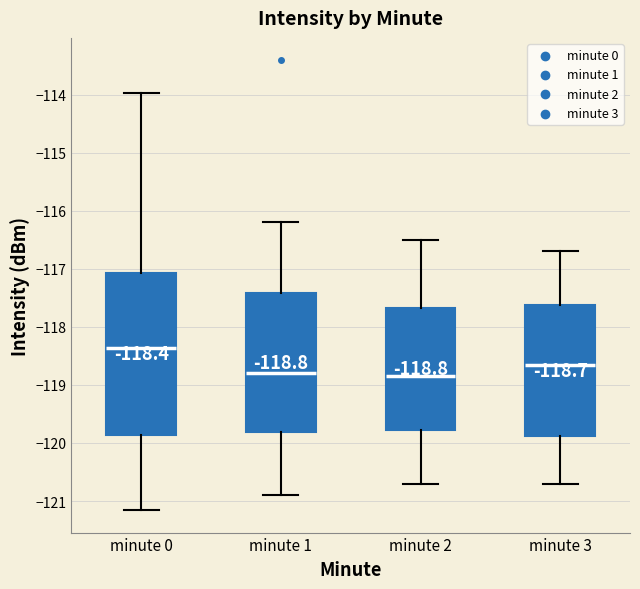

Comparing the boxes themselves (not the whiskers), which one is the tallest?

minute 0